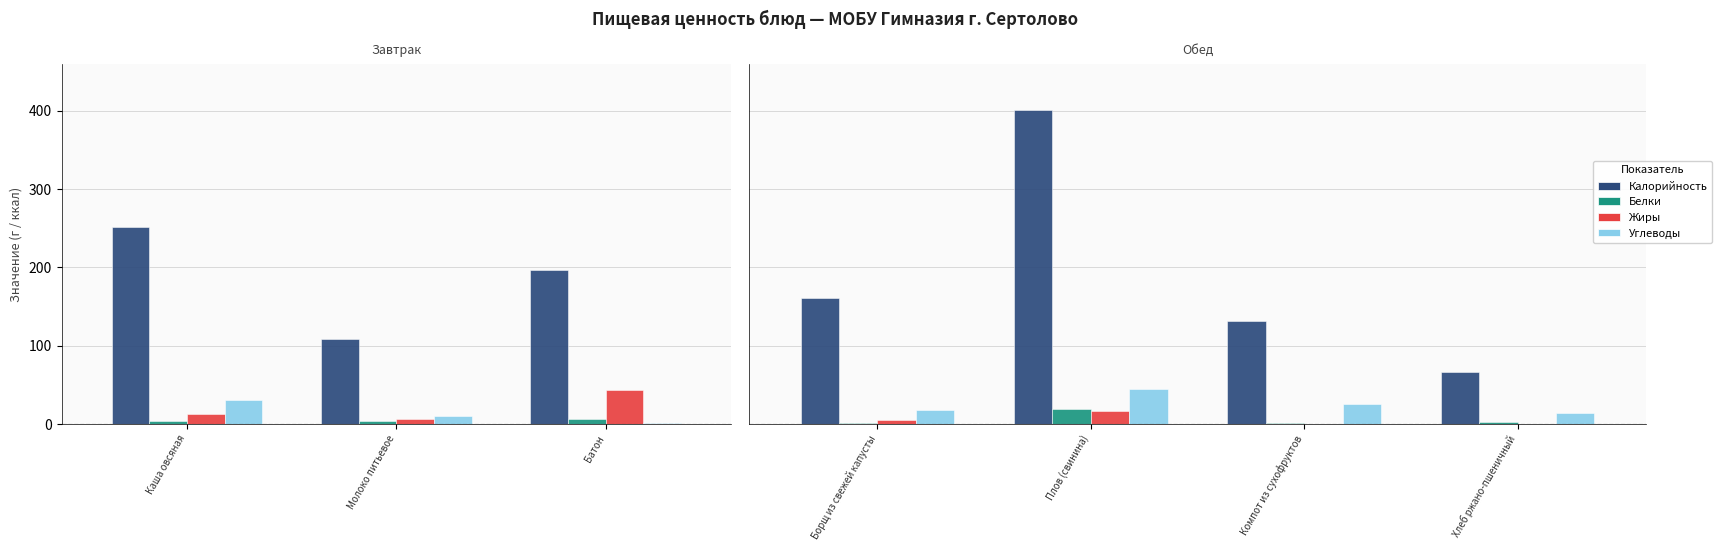

What position from the left is Плов (свинина)?

2